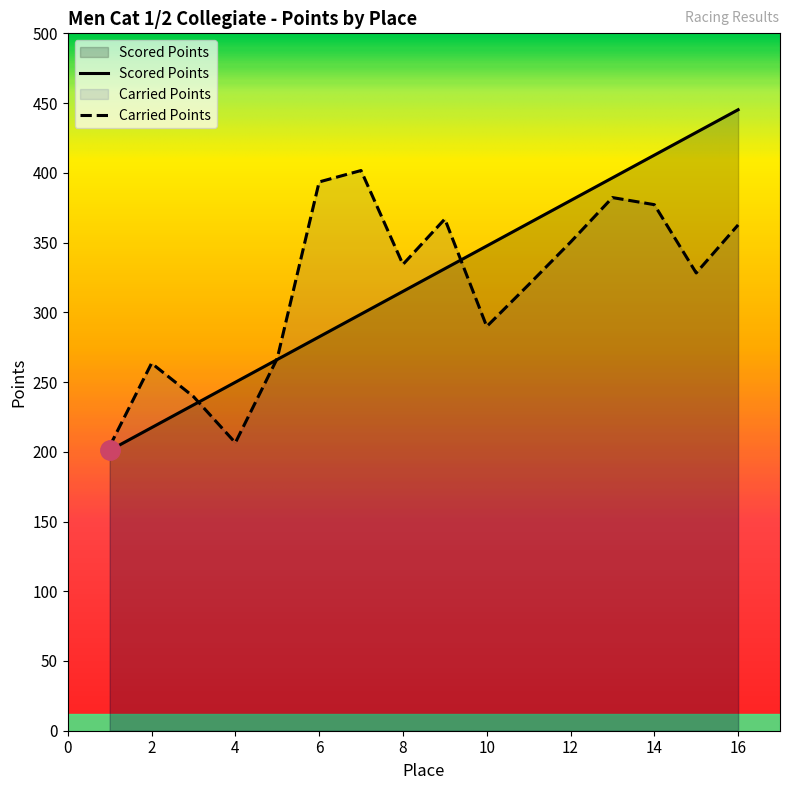

At how many categories does at least one series exceed 410?

3